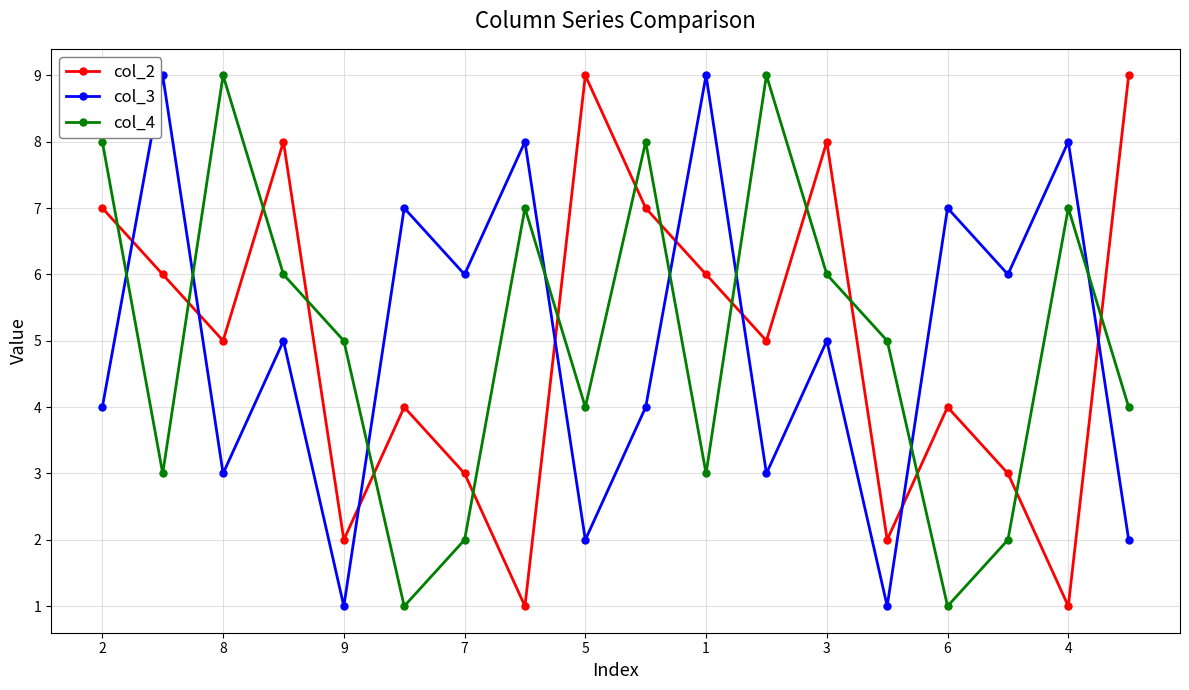

True or false: col_3 has more than 2 interior local peaks.

True